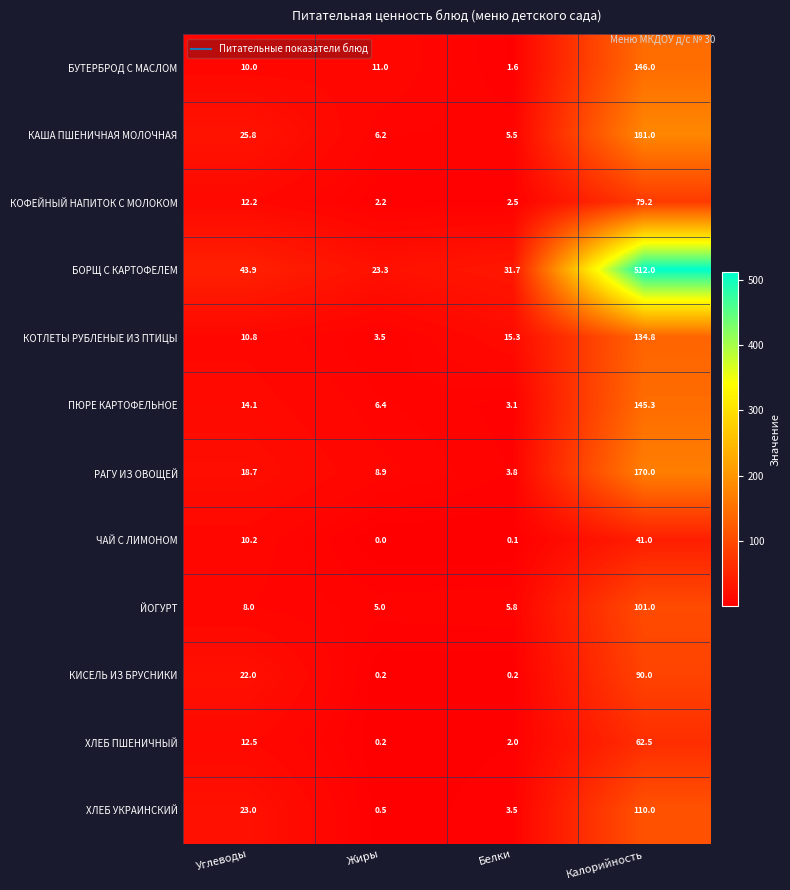

The value of КОФЕЙНЫЙ НАПИТОК С МОЛОКОМ at Белки is 2.5. True or false?

True